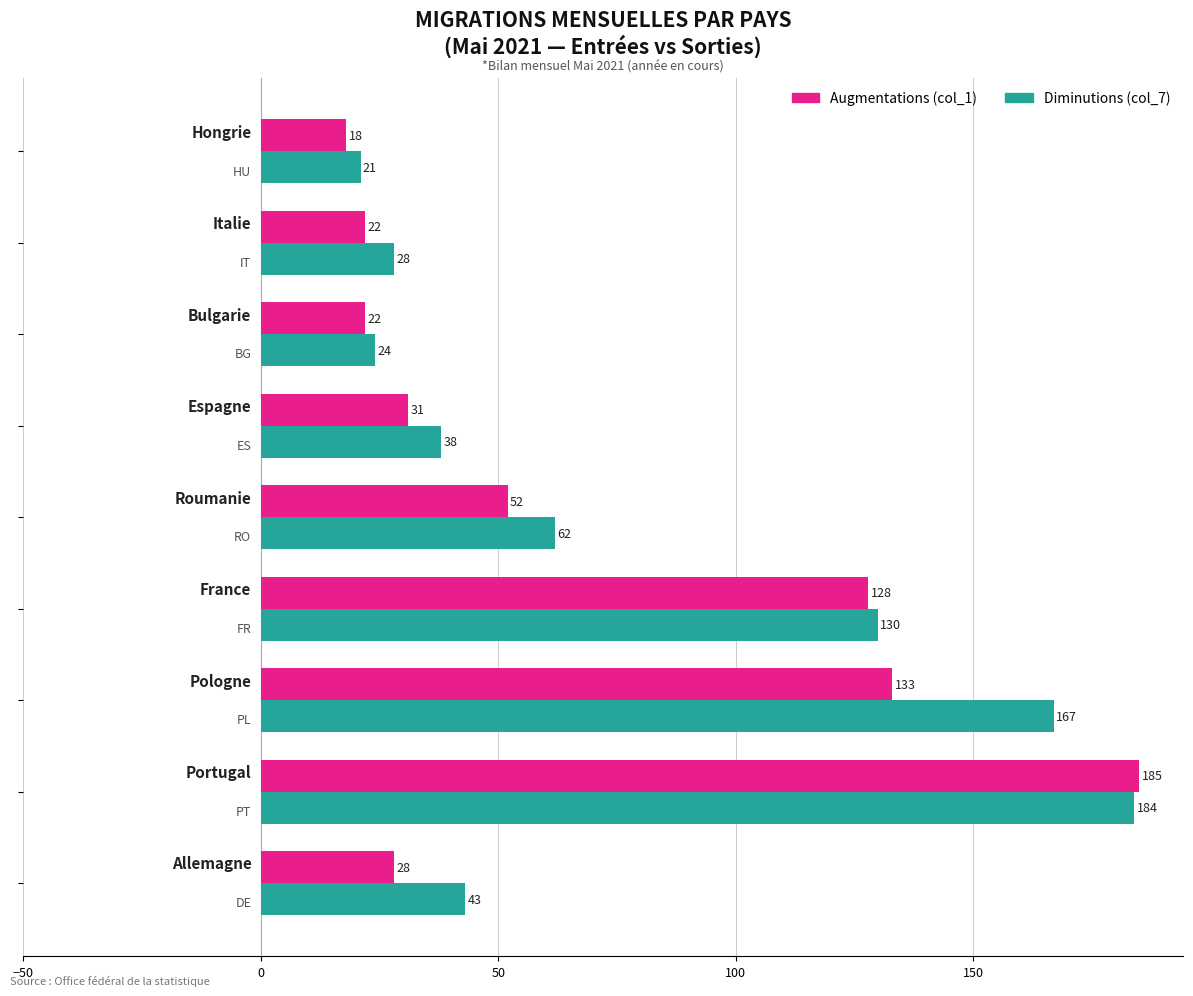

Rank the series by their average value, from lowest to highest.

Augmentations (col_1), Diminutions (col_7)